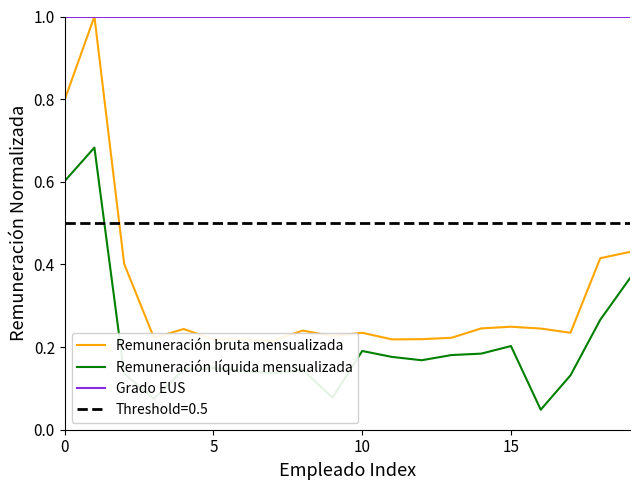

Is it true that Grado EUS equals 1.0 at 5?

True